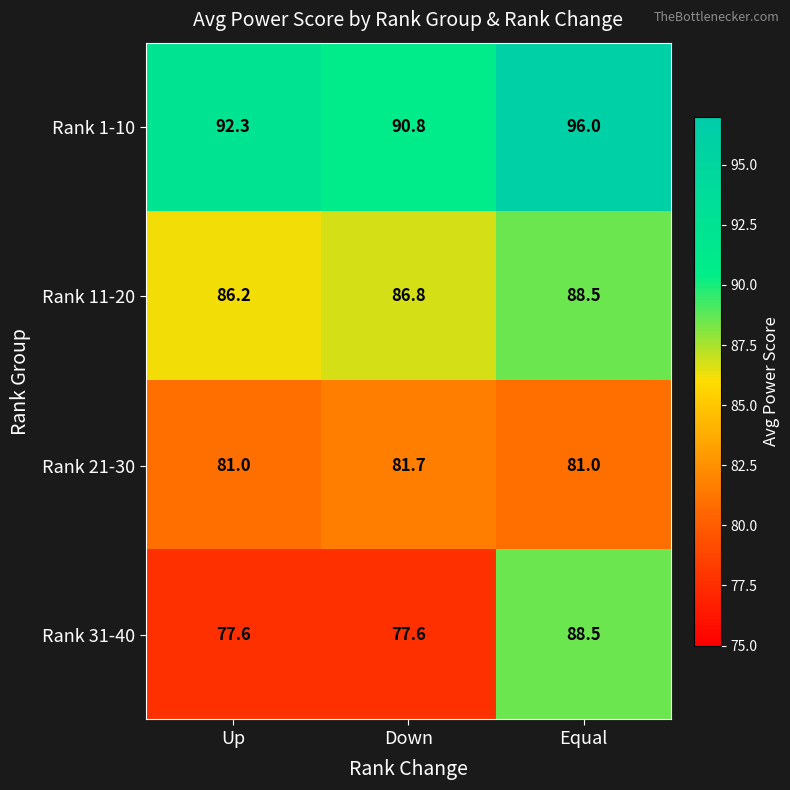

At how many categories does at least one series exceed 82?

3